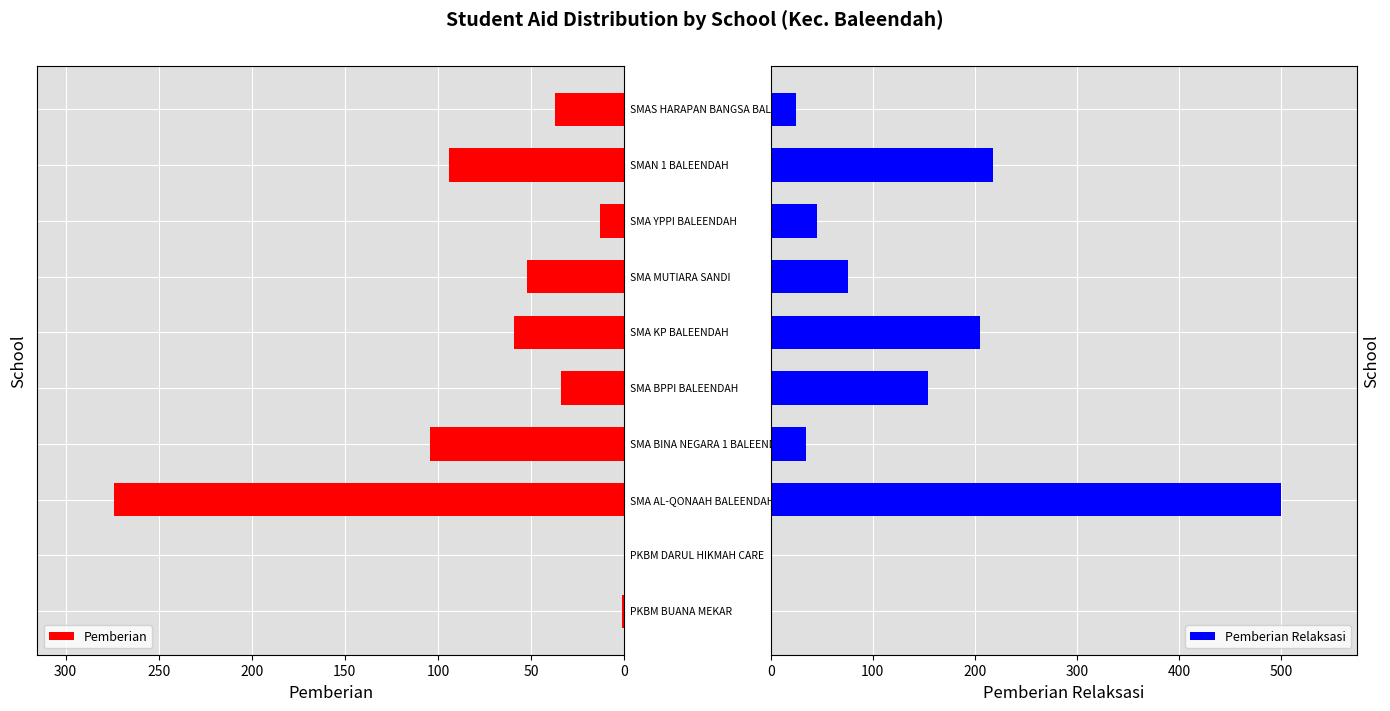

Rank the series by their average value, from highest to lowest.

Pemberian Relaksasi, Pemberian